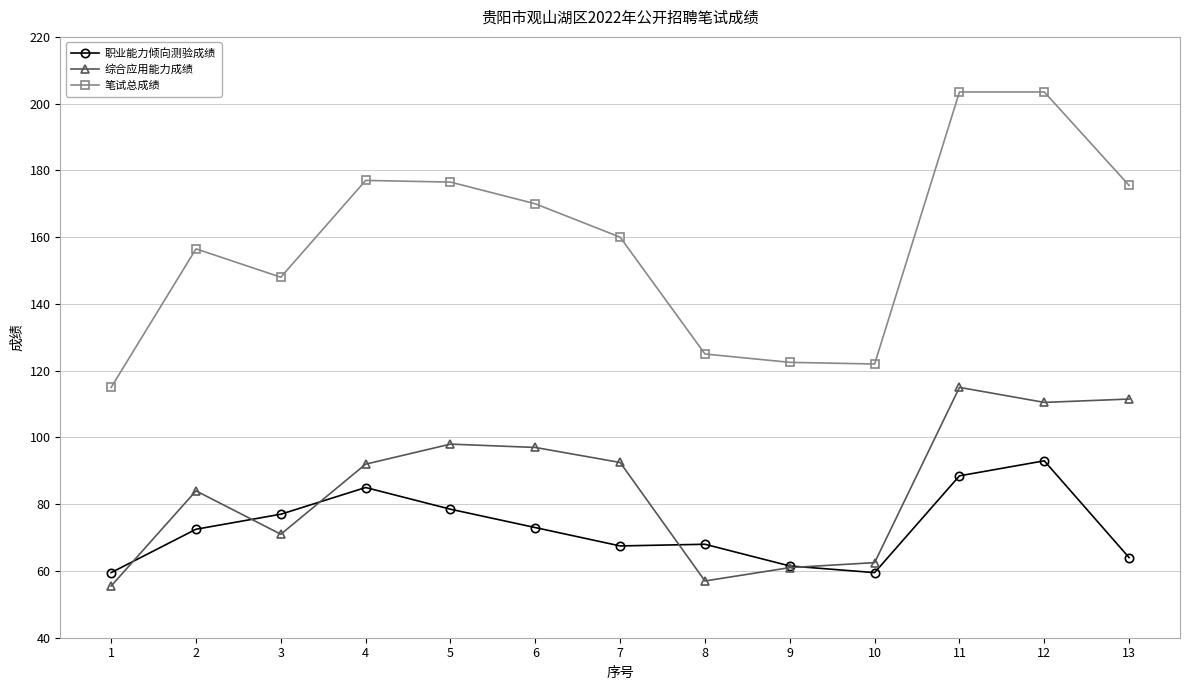

What is the value of the 综合应用能力成绩 point at the 4th from the left?

92.0